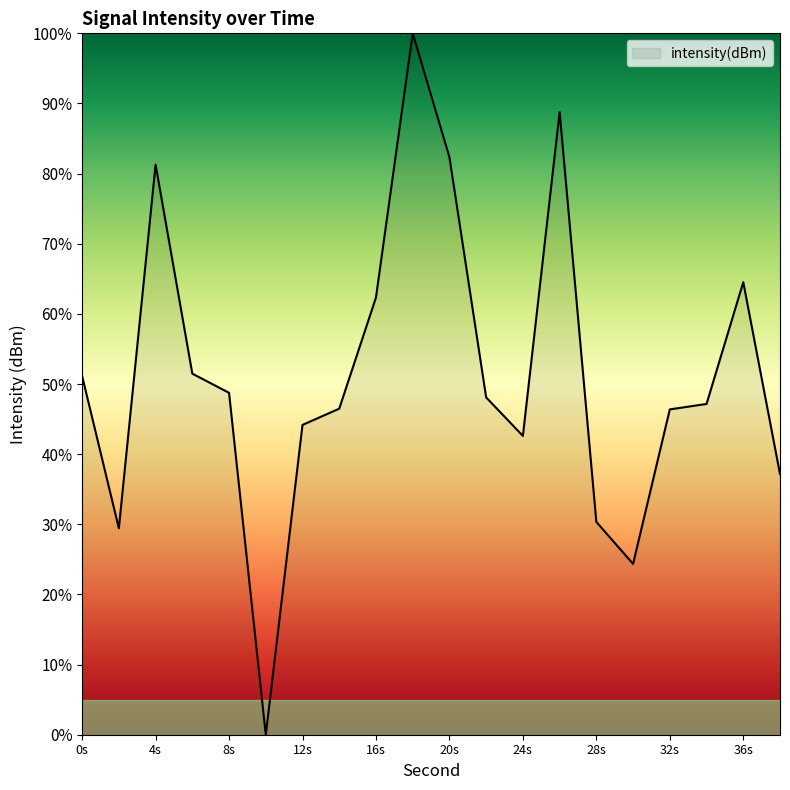

What is the maximum value shown in the chart?

100.0